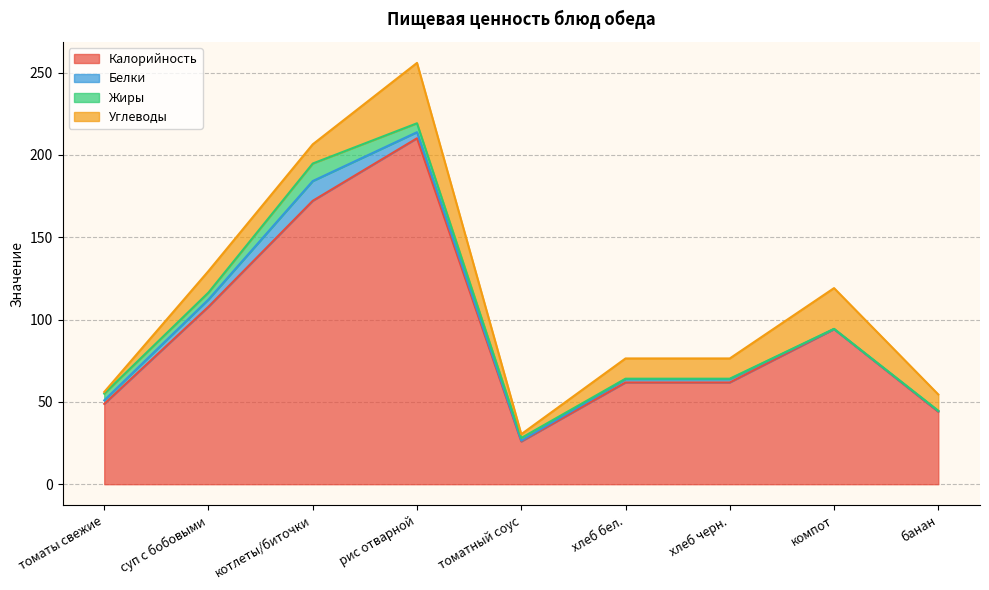

List the labels in order of Калорийность value, smallest first.

томатный соус, банан, томаты свежие, хлеб бел., хлеб черн., компот, суп с бобовыми, котлеты/биточки, рис отварной